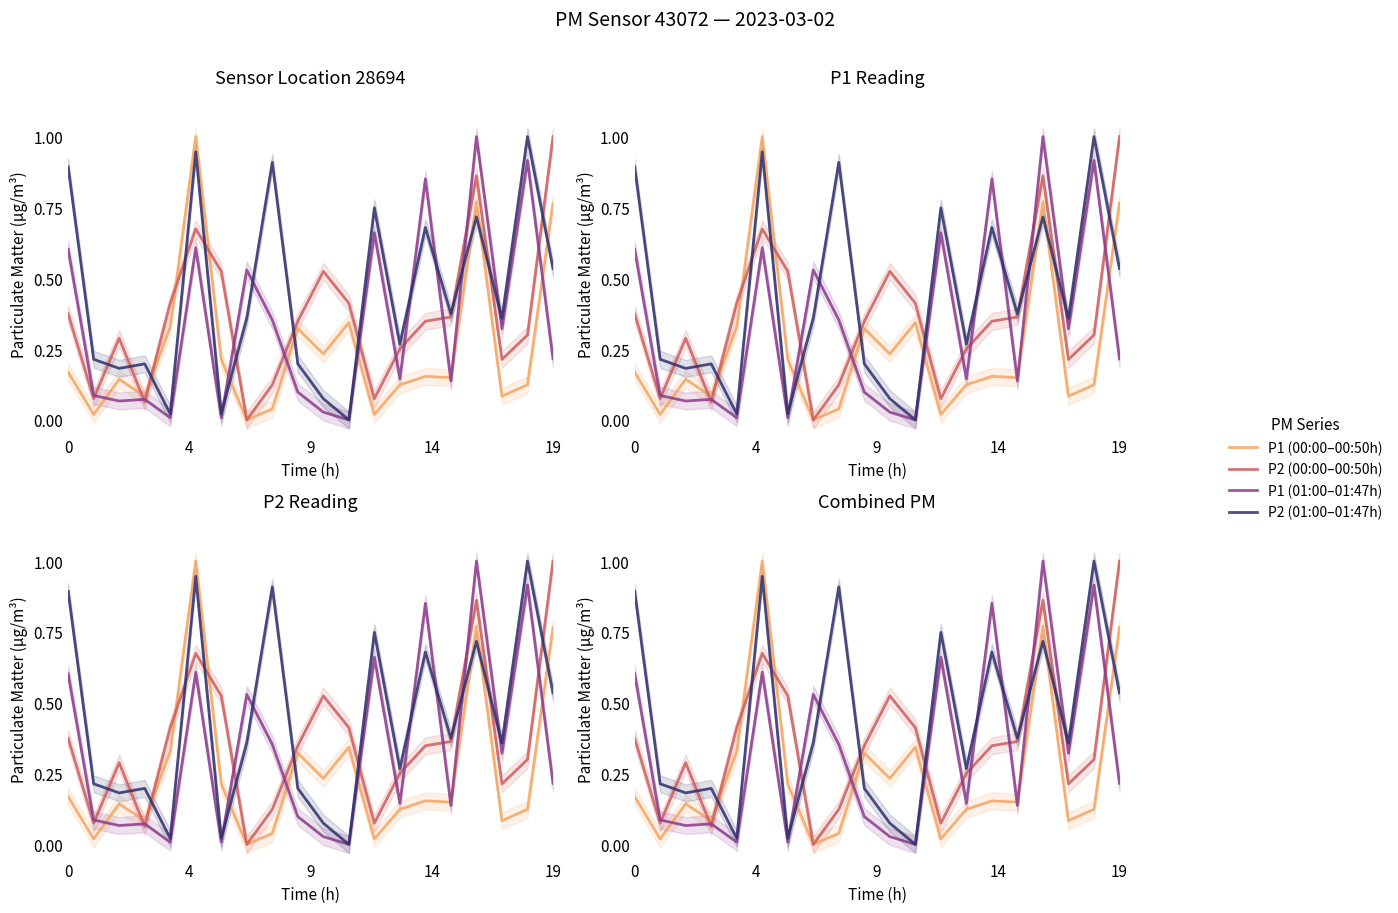

Rank the series by their maximum value, from highest to lowest.

P1 (00:00–00:50h), P1 (01:00–01:47h), P2 (00:00–00:50h), P2 (01:00–01:47h)